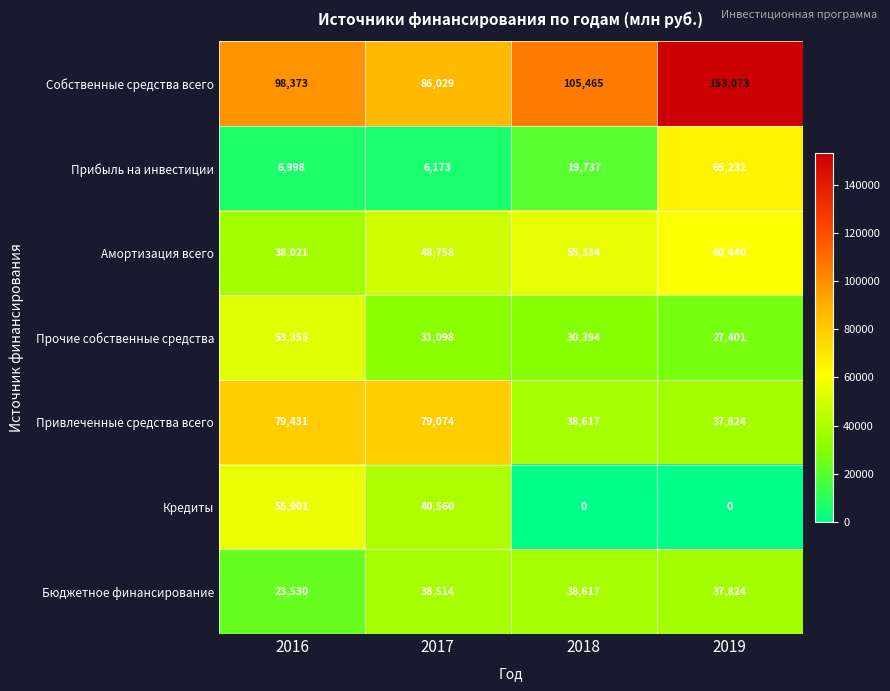

Is it true that Привлеченные средства всего equals 60570 at 2019?

False